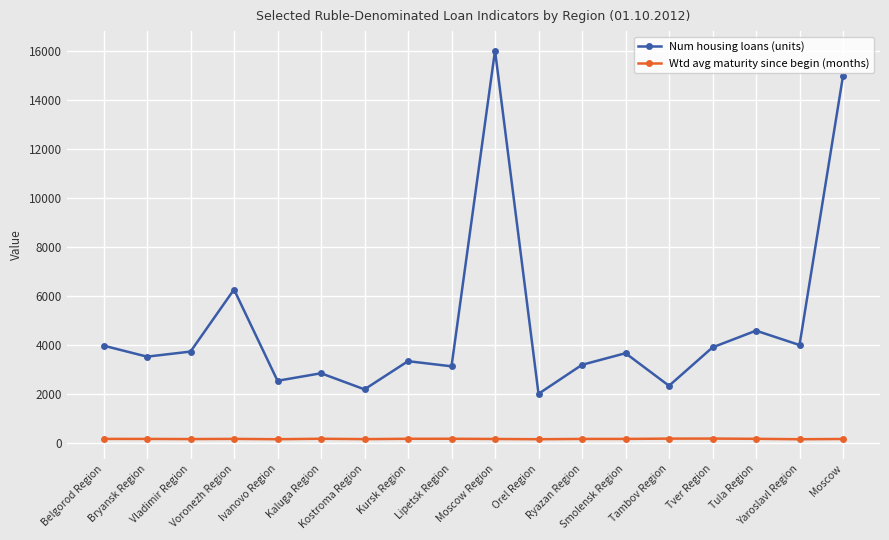

What is the sum of the Wtd avg maturity since begin (months) values at Kaluga Region and Vladimir Region?

351.5